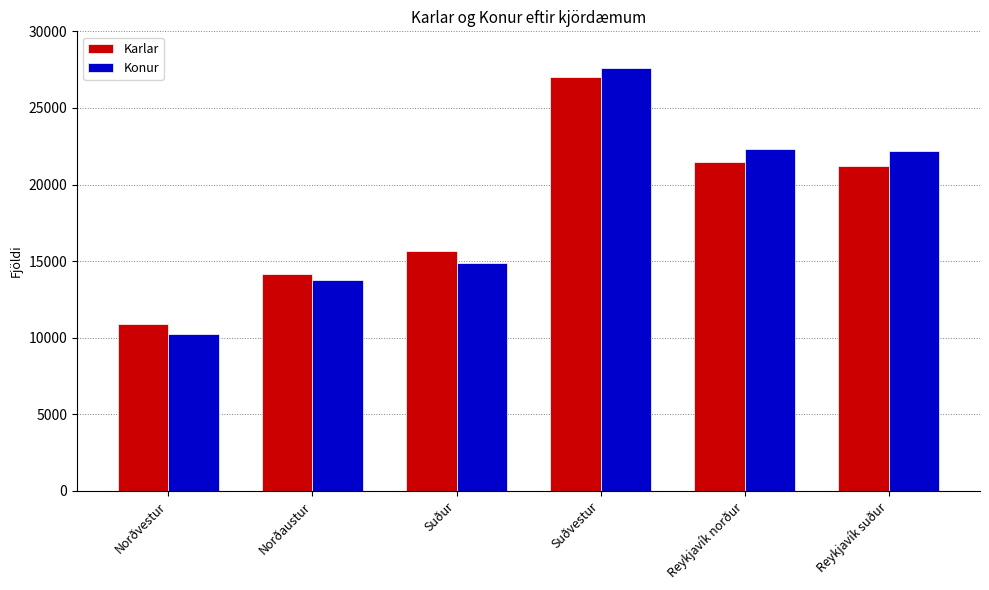

Is it true that Karlar equals 21445 at Reykjavík norður?

True